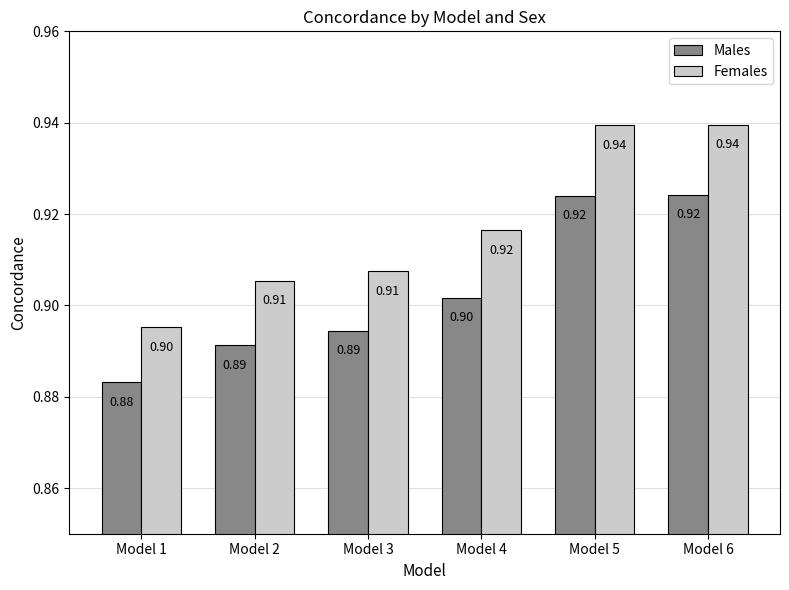

Reading right to left, list all the values displayed in this chart.

Males: Model 6=0.9	Model 5=0.9	Model 4=0.9	Model 3=0.9	Model 2=0.9	Model 1=0.9
Females: Model 6=0.9	Model 5=0.9	Model 4=0.9	Model 3=0.9	Model 2=0.9	Model 1=0.9